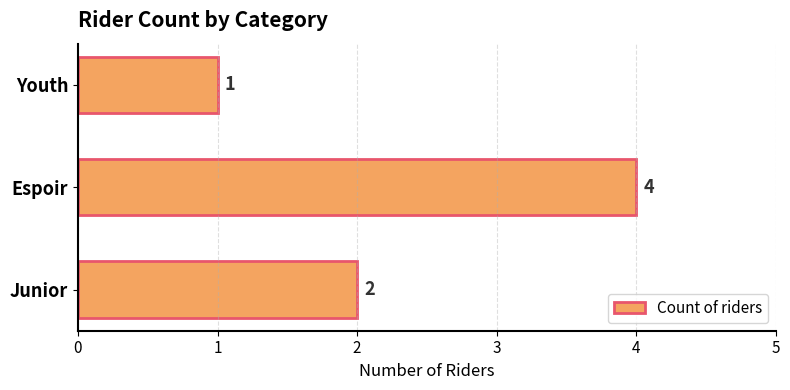

Reading top to bottom, list all the values displayed in this chart.

1	4	2